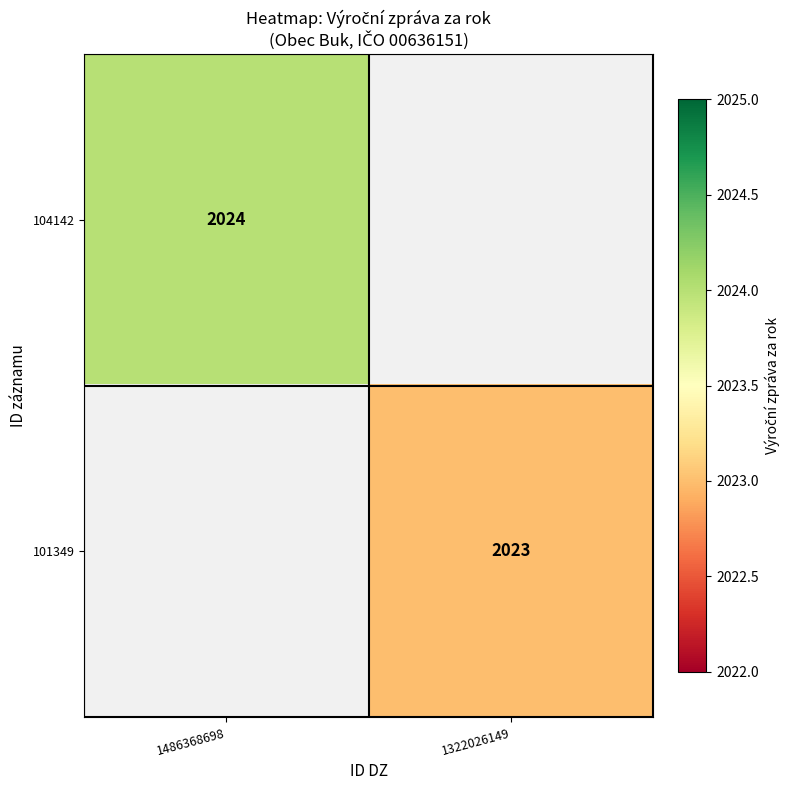

Is it true that 101349 equals 2023 at 1322026149?

True